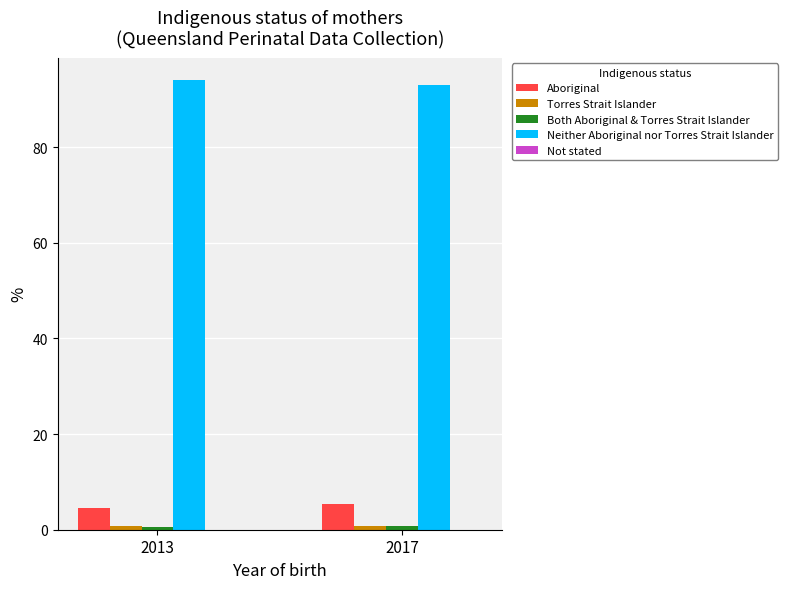

What is the greatest value displayed?

94.0